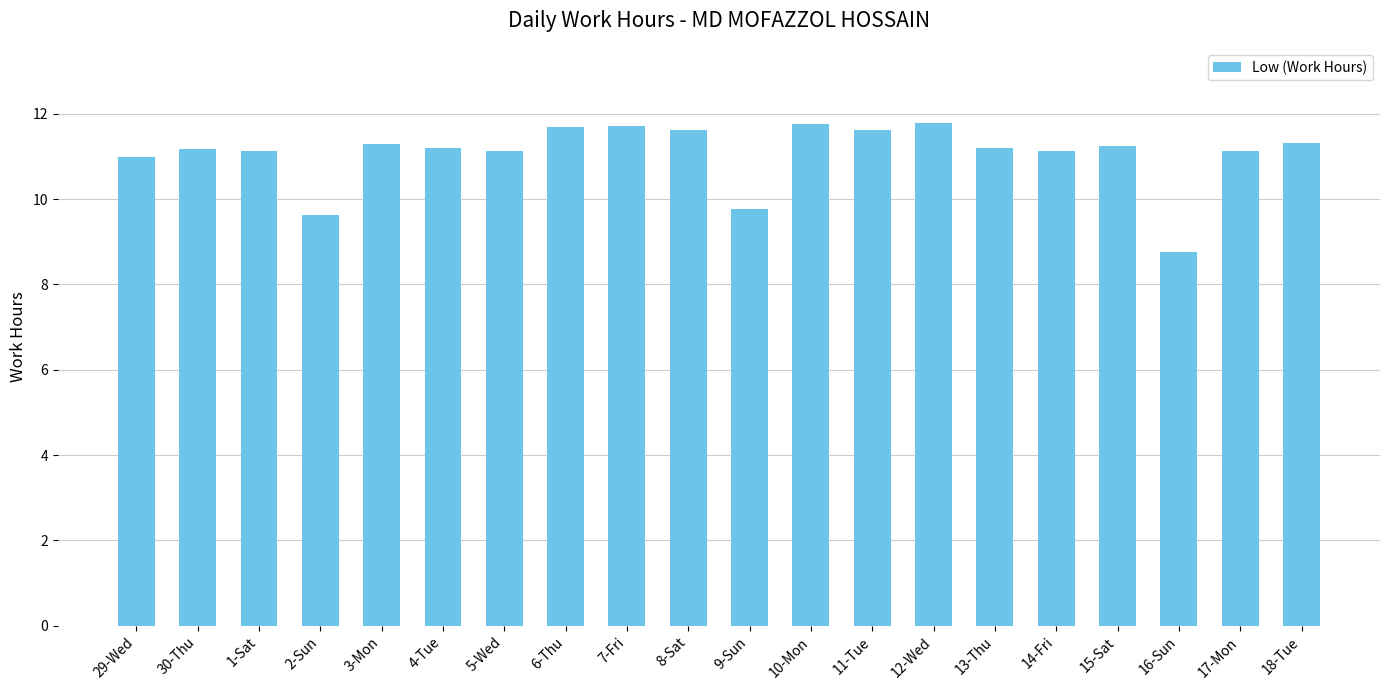

What is the label of the 16th bar from the left?

14-Fri